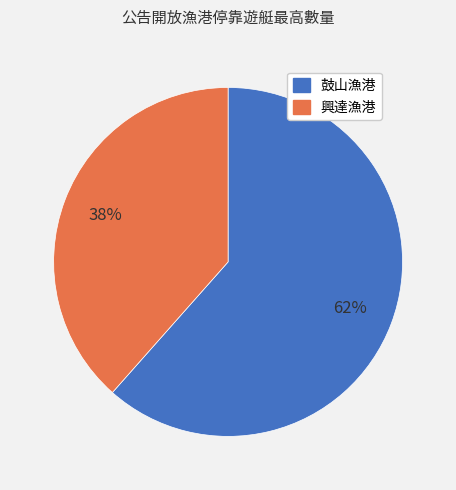

Do 鼓山漁港 and 興達漁港 together represent more than half of the pie?

Yes